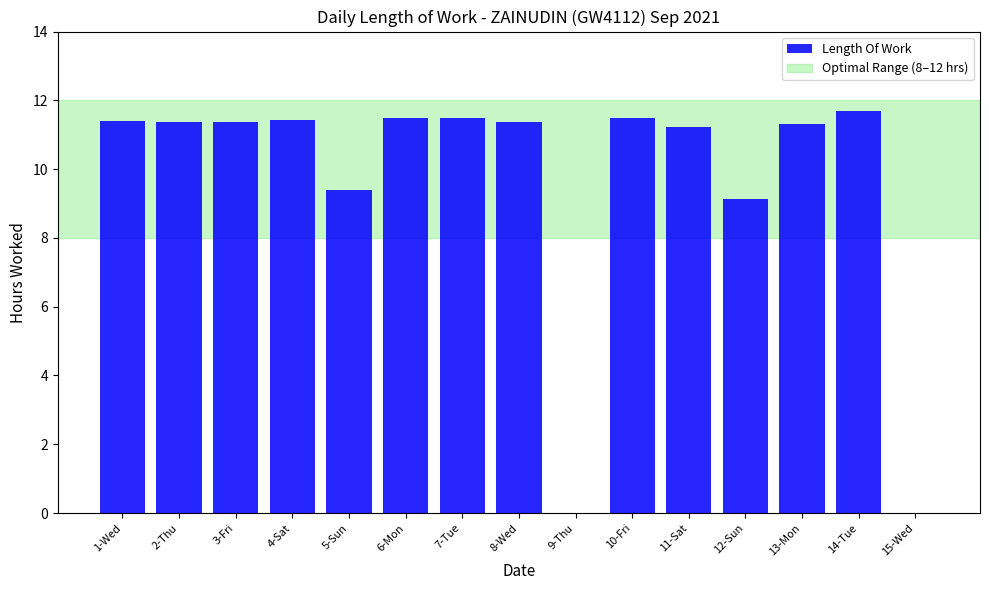

What is the sum of all values?

144.2